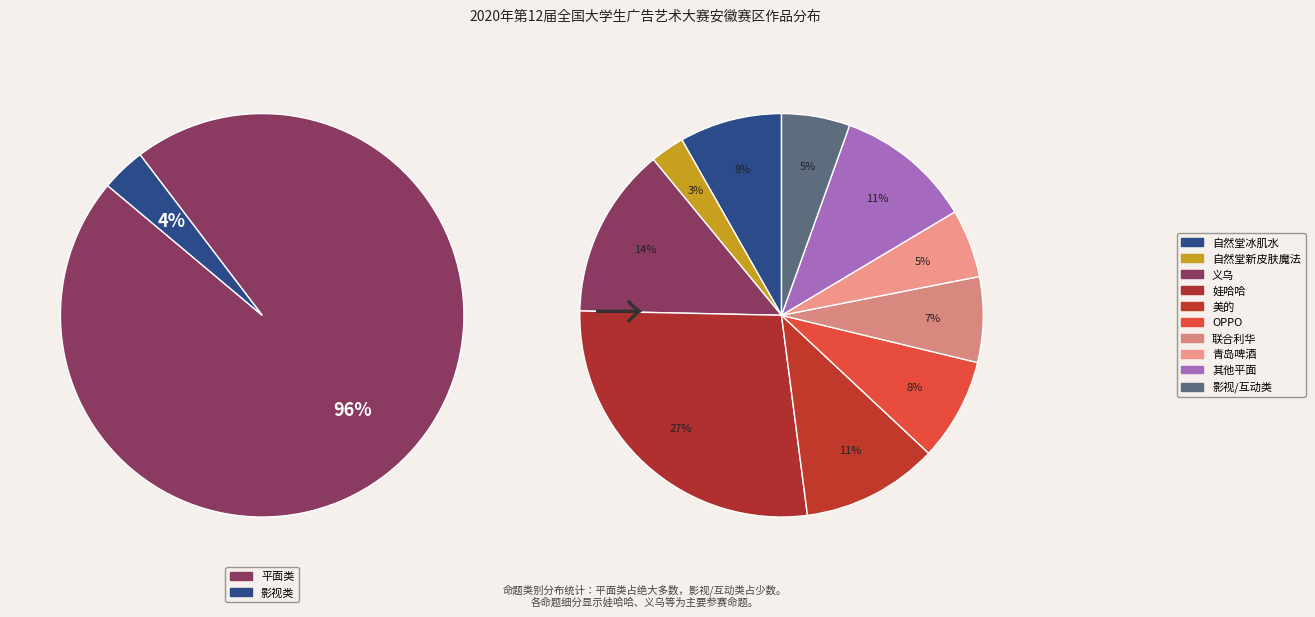

How many segments does this pie chart have?

2